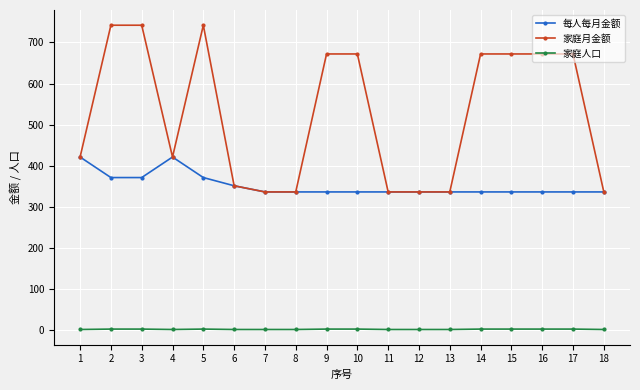

What is the minimum value for 家庭月金额?

336